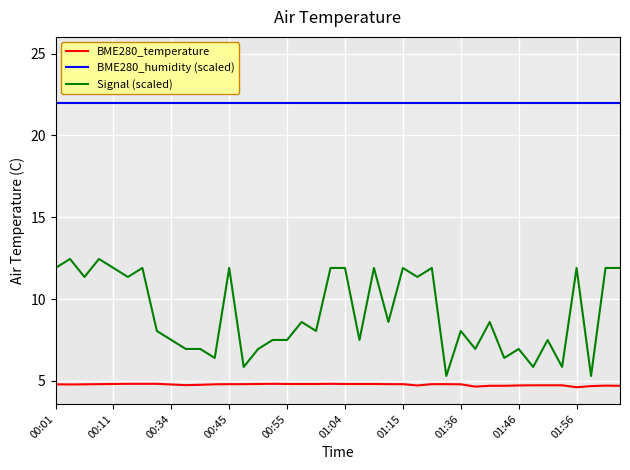

Which series has the widest spread of values?

Signal (scaled)